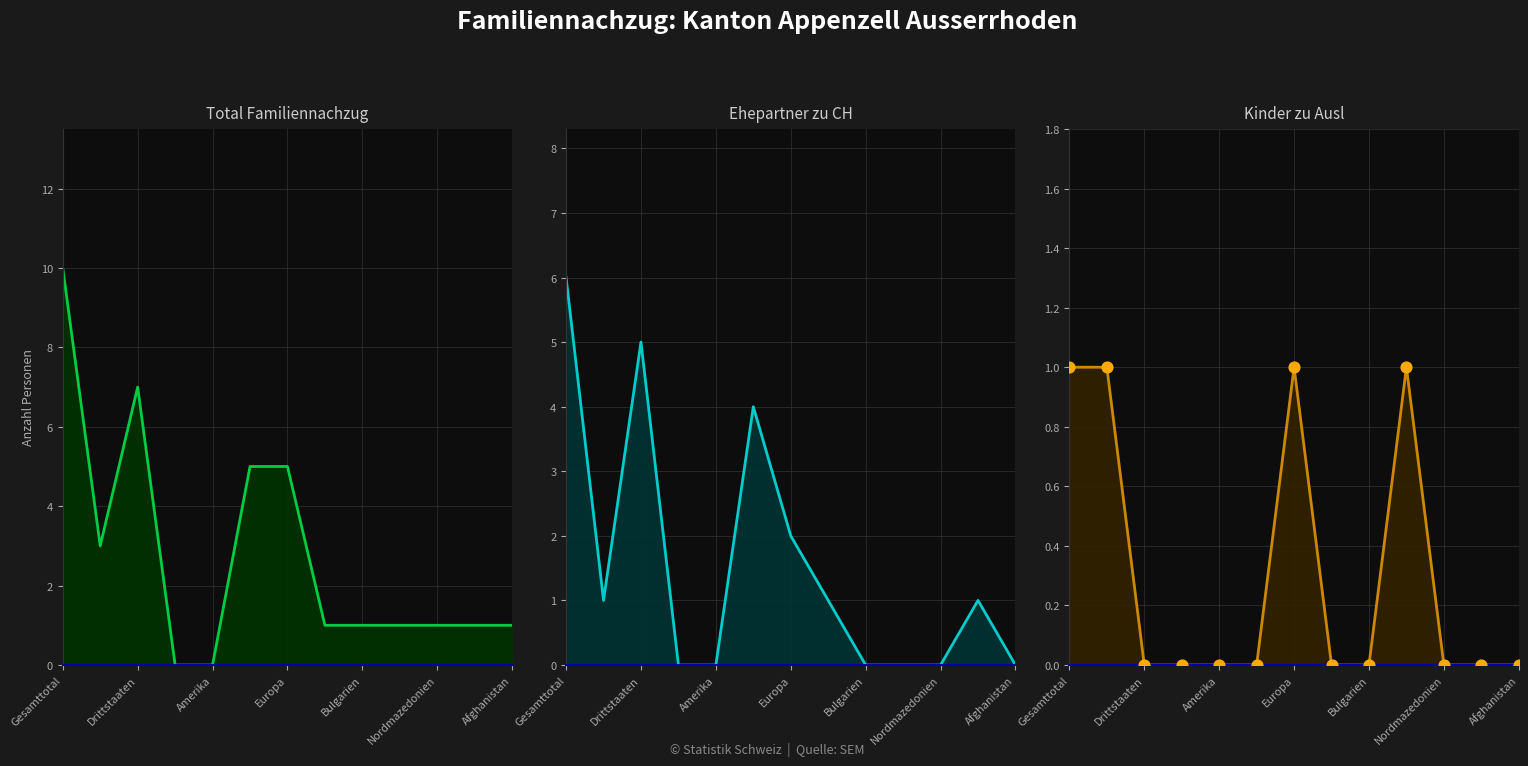

At which category is the sum across all series the highest?

Gesamttotal